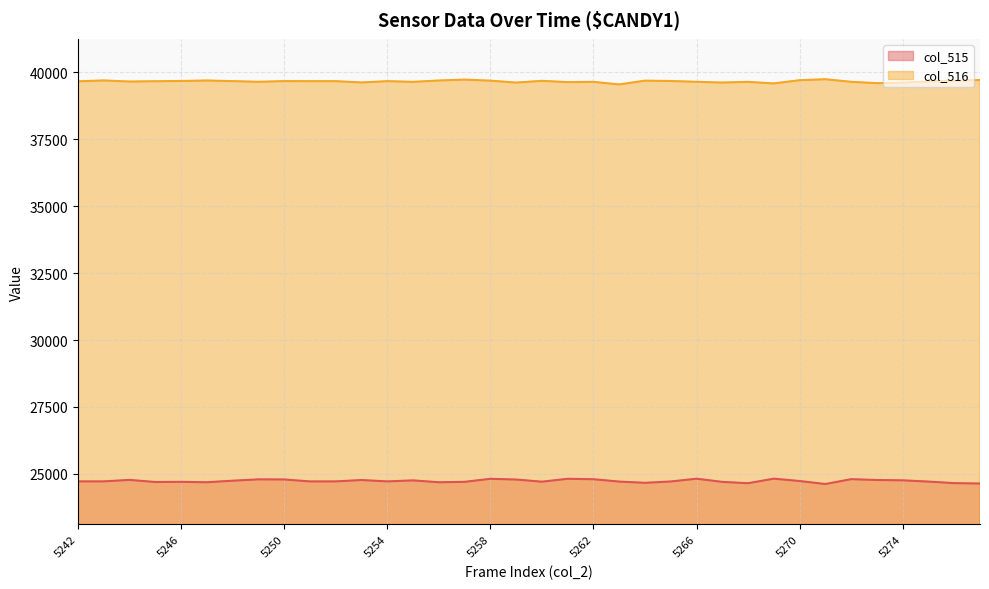

Reading right to left, list all the values displayed in this chart.

col_515: 5281=24639	5276=24653	5275=24711	5274=24758	5273=24770	5272=24801	5271=24620	5270=24732	5269=24820	5268=24650	5267=24700	5266=24819	5265=24715	5264=24665	5263=24711	5262=24799	5261=24816	5260=24707	5259=24788	5258=24815	5257=24701	5256=24686	5255=24756	5254=24718	5253=24769	5252=24718	5251=24717	5250=24790	5249=24794	5248=24744	5247=24686	5246=24701	5245=24695	5244=24774	5243=24719	5242=24718
col_516: 5281=39714	5276=39689	5275=39662	5274=39617	5273=39597	5272=39648	5271=39744	5270=39708	5269=39587	5268=39646	5267=39620	5266=39648	5265=39678	5264=39691	5263=39550	5262=39646	5261=39637	5260=39684	5259=39619	5258=39691	5257=39730	5256=39697	5255=39646	5254=39672	5253=39624	5252=39672	5251=39672	5250=39674	5249=39648	5248=39673	5247=39697	5246=39679	5245=39669	5244=39658	5243=39699	5242=39666